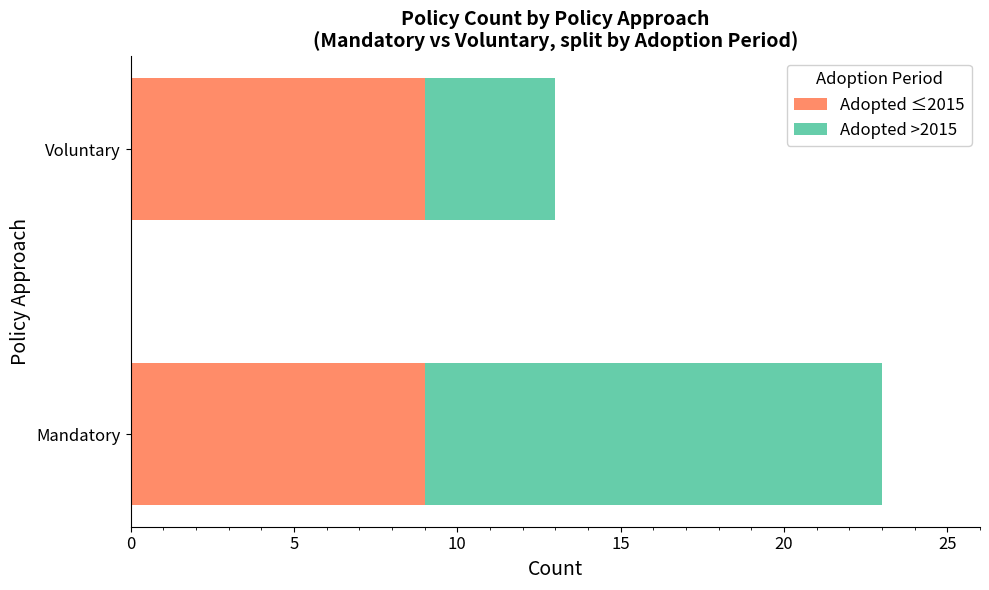

Read the Adopted ≤2015 value at Voluntary.

9